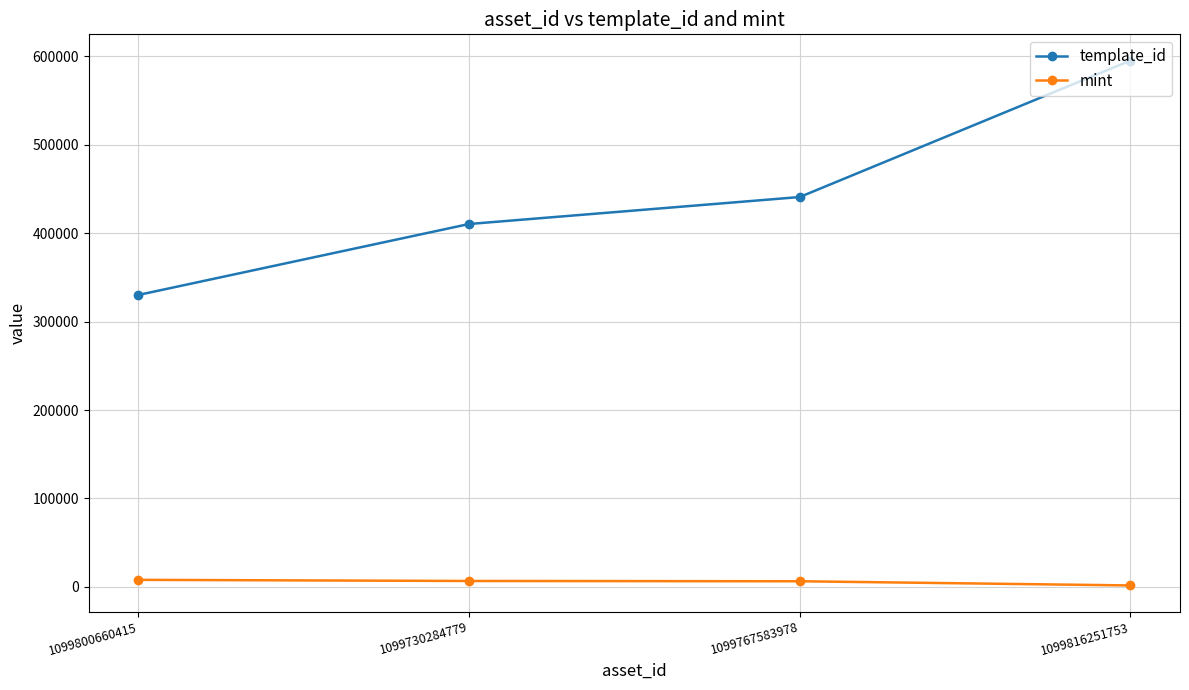

What is the value of the mint point at the 3rd from the left?

6302